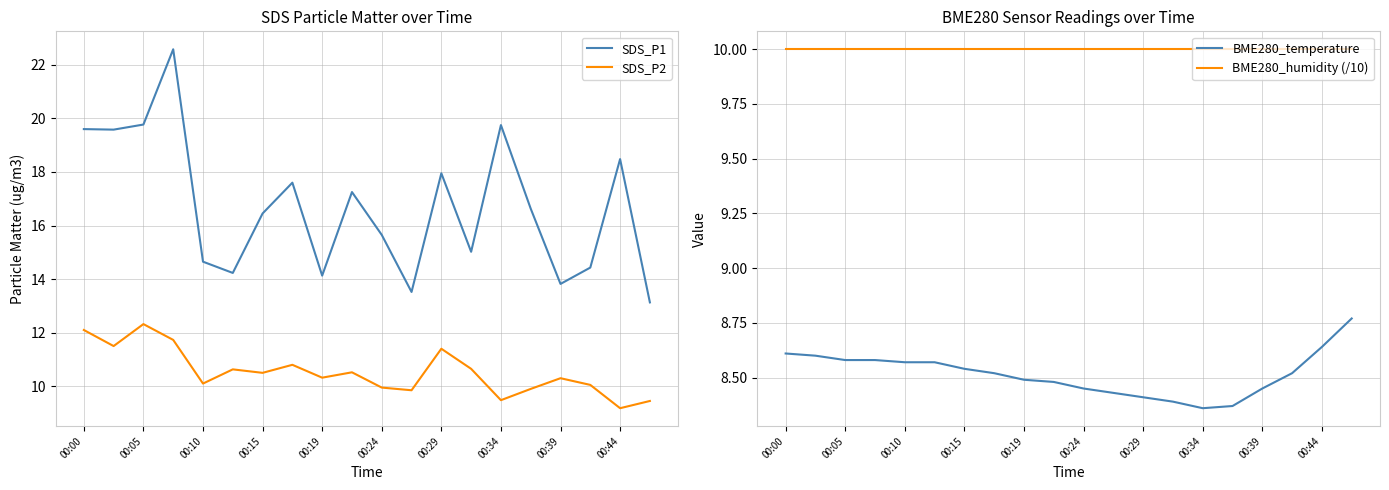

True or false: SDS_P2 has a value of 11.4 at 00:29.

True